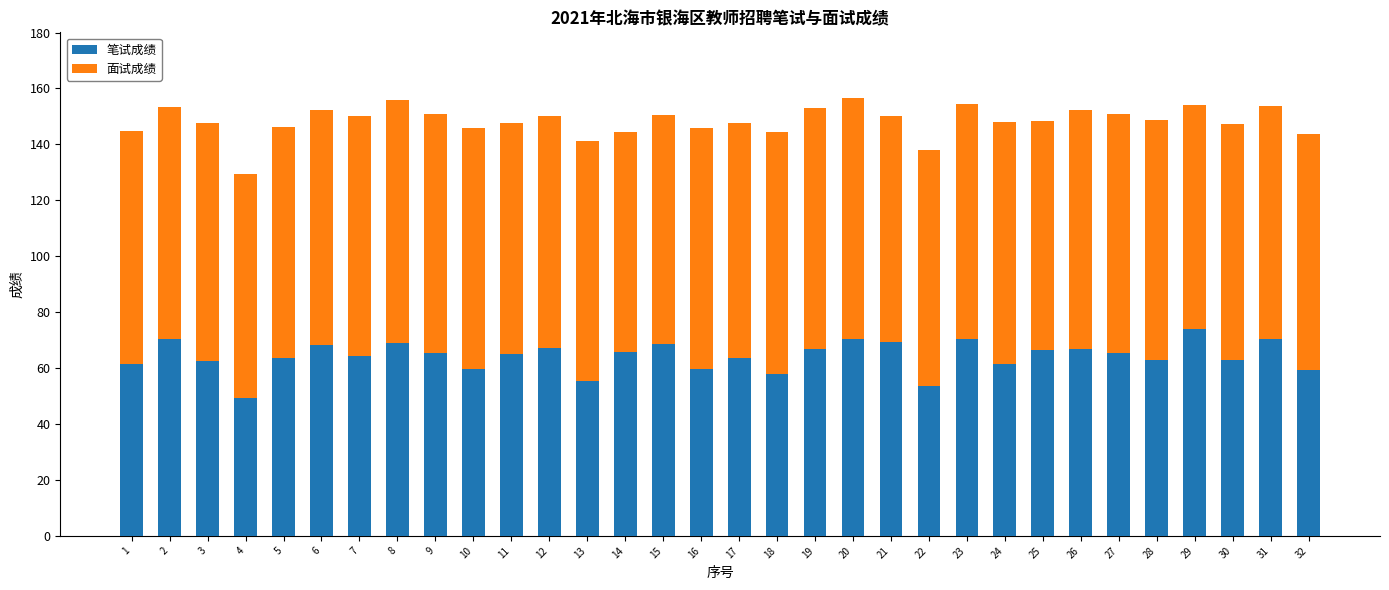

The 笔试成绩 series shows 69.4 at 21. True or false?

True